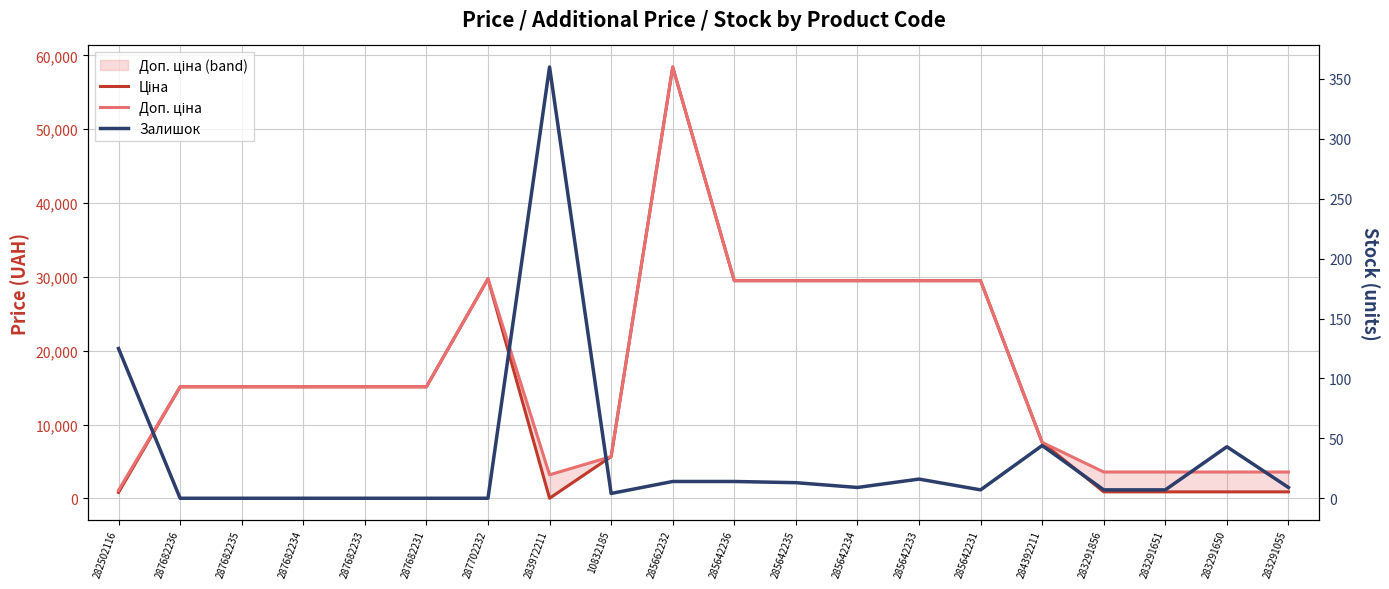

What is the spread (max minus min) of values at 283291650?

3540.6